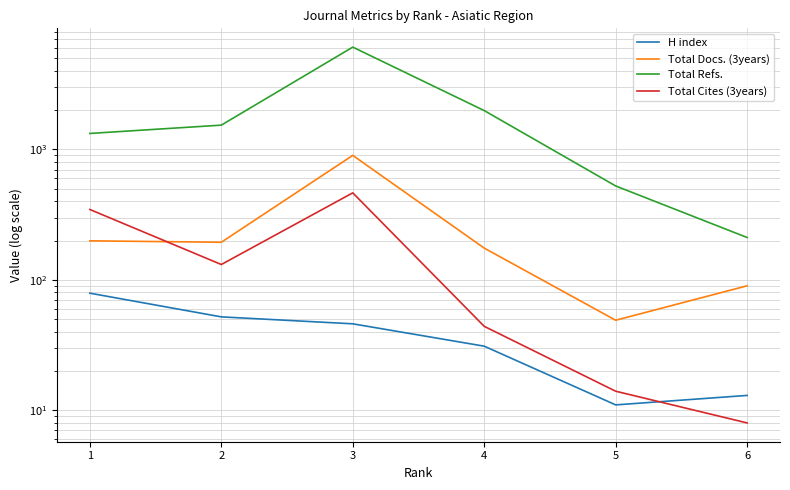

How many data points does each series have?

6